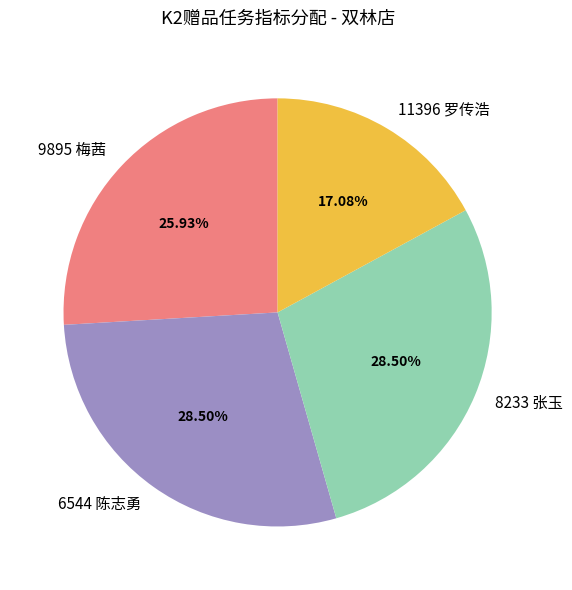

Is 9895 梅茜 the majority of the pie?

No